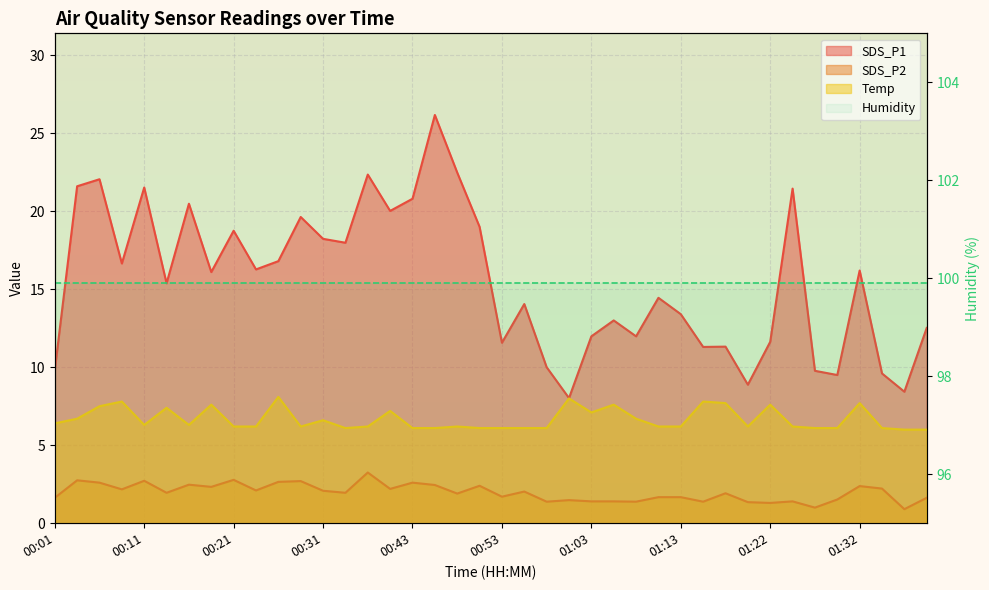

What is the sum of all Temp values?

266.9